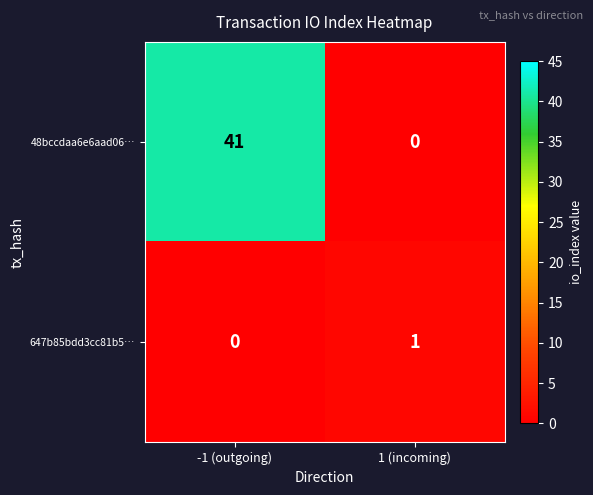

Count the number of data series in this chart.

2